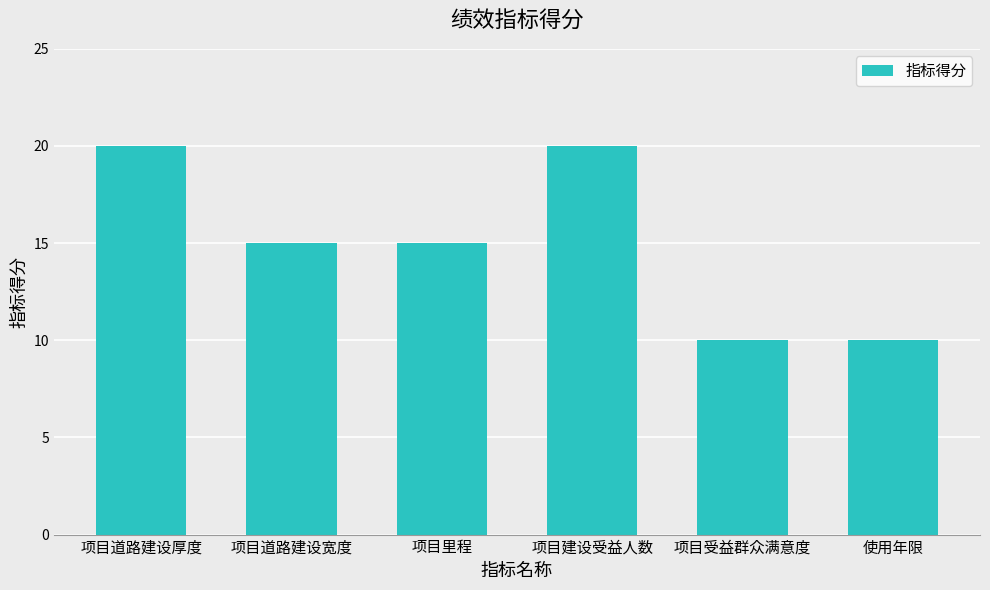

Reading right to left, what are all the values shown in this chart?

使用年限=10	项目受益群众满意度=10	项目建设受益人数=20	项目里程=15	项目道路建设宽度=15	项目道路建设厚度=20